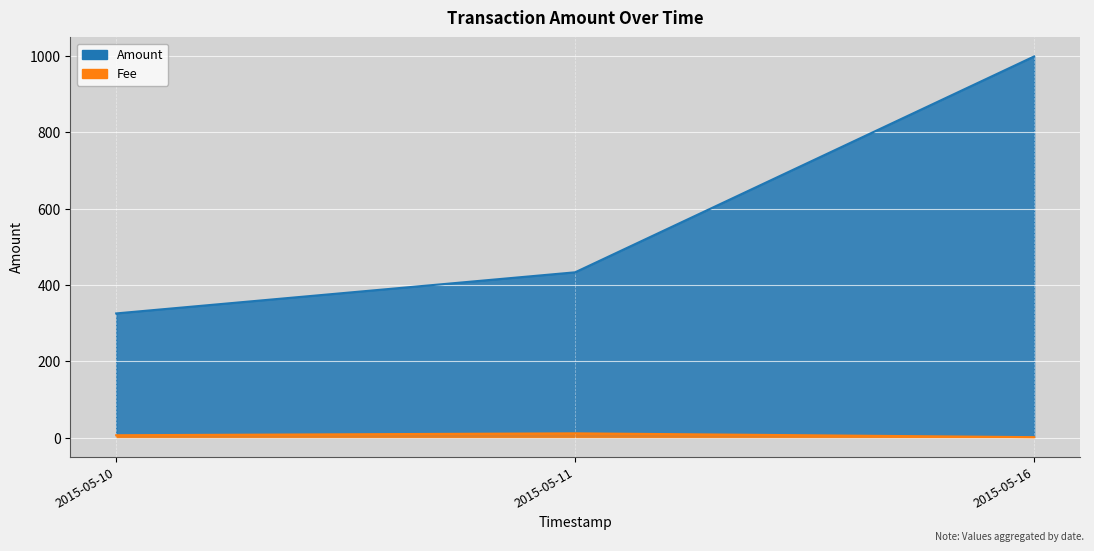

How many lines are shown in the chart?

2